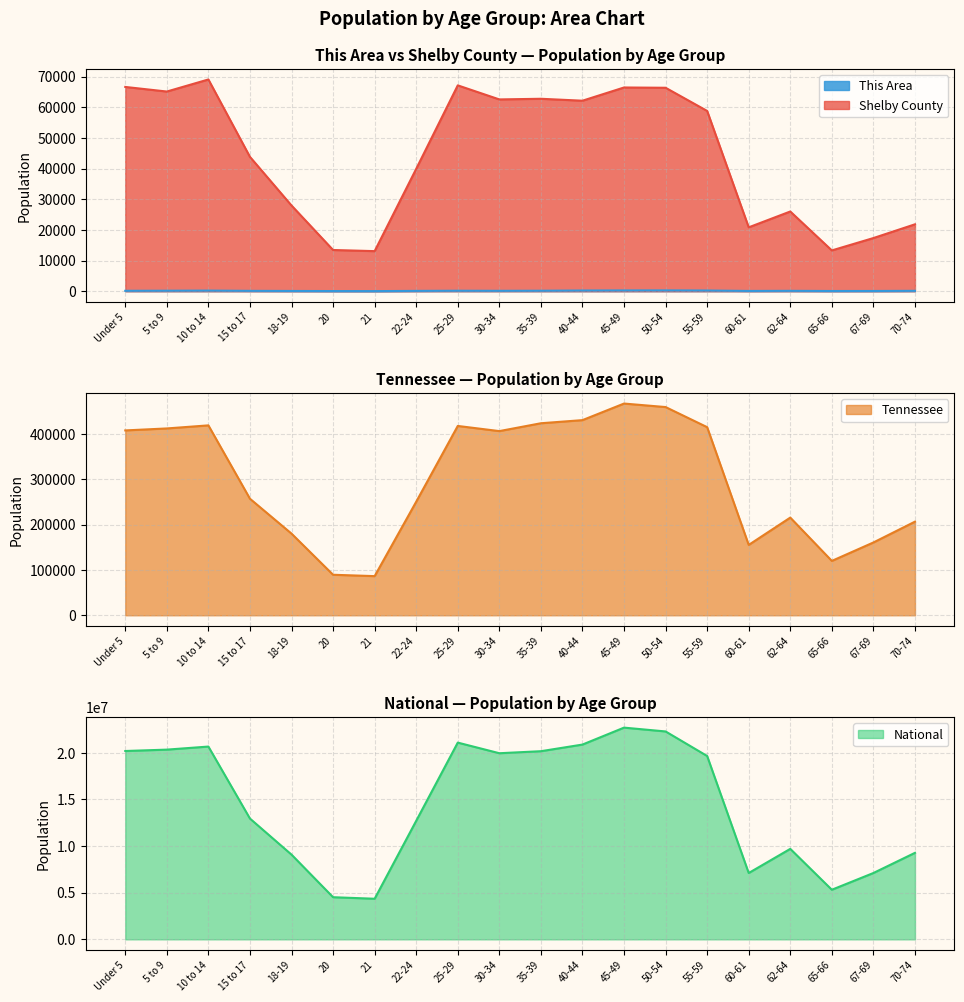

What is the difference between the second highest and second lowest values in the Tennessee series?

369969